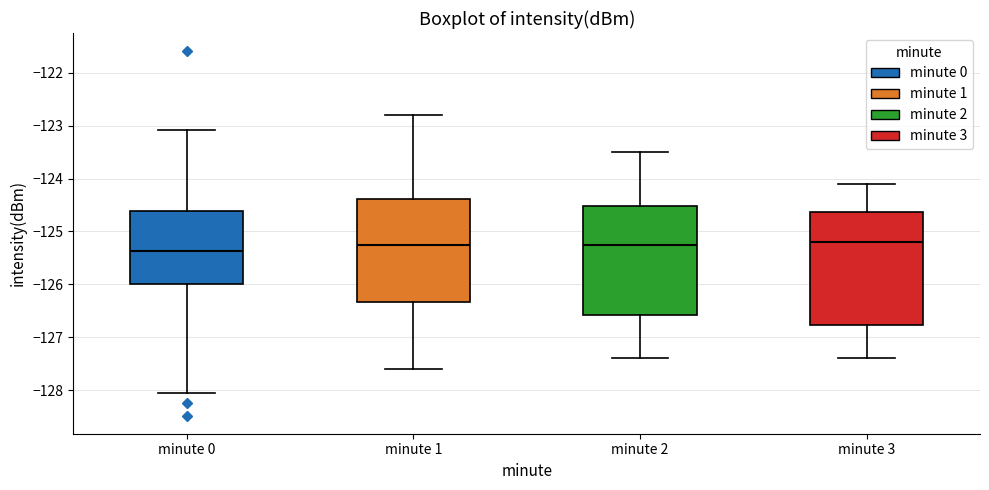

Where is the upper edge of the box for minute 2 on the y-axis? The values are not printed on the chart, so give them approximately, as read against the axis.

-124.5